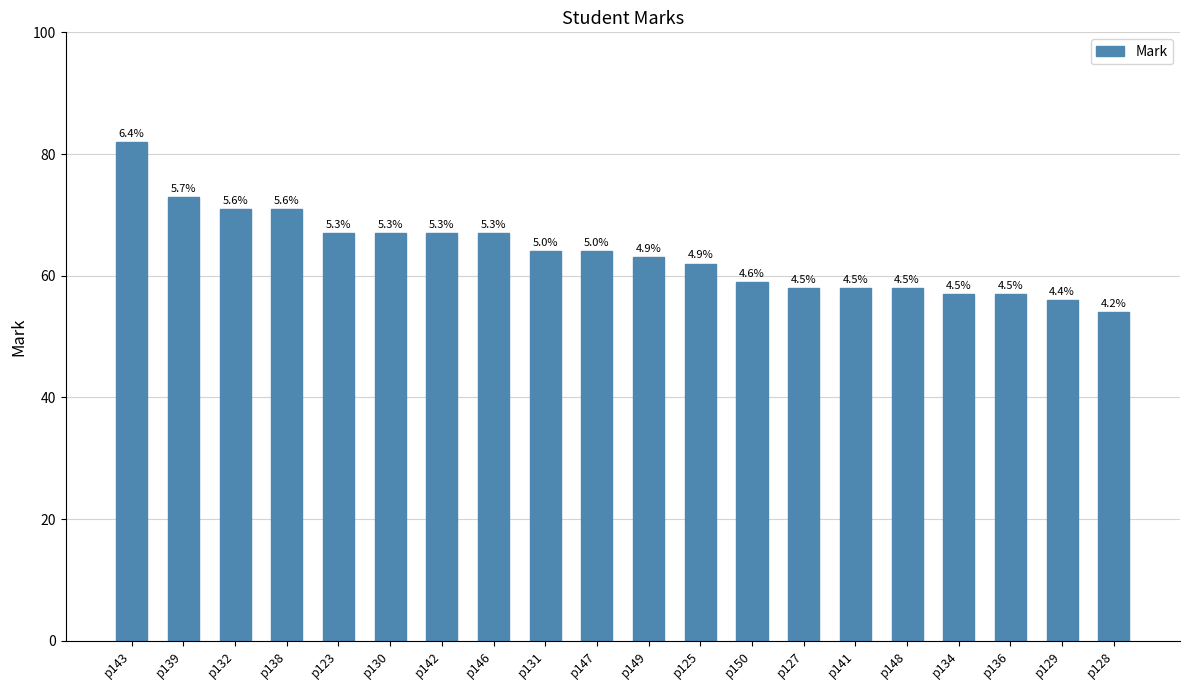

What is the label of the 11th bar from the left?

p149